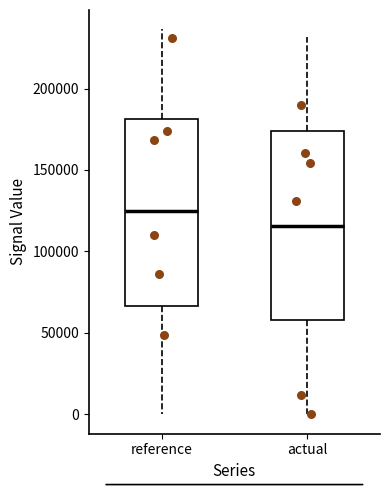

Reading left to right, read every box against the y-axis: the position of its median line, the range the box covers, and the ends of its whiskers. The values are not printed on the chart, so give them approximately, as read against the axis.

reference: median 125000, box 65000 to 180000, whiskers 0 to 235000
actual: median 115000, box 60000 to 175000, whiskers 0 to 230000